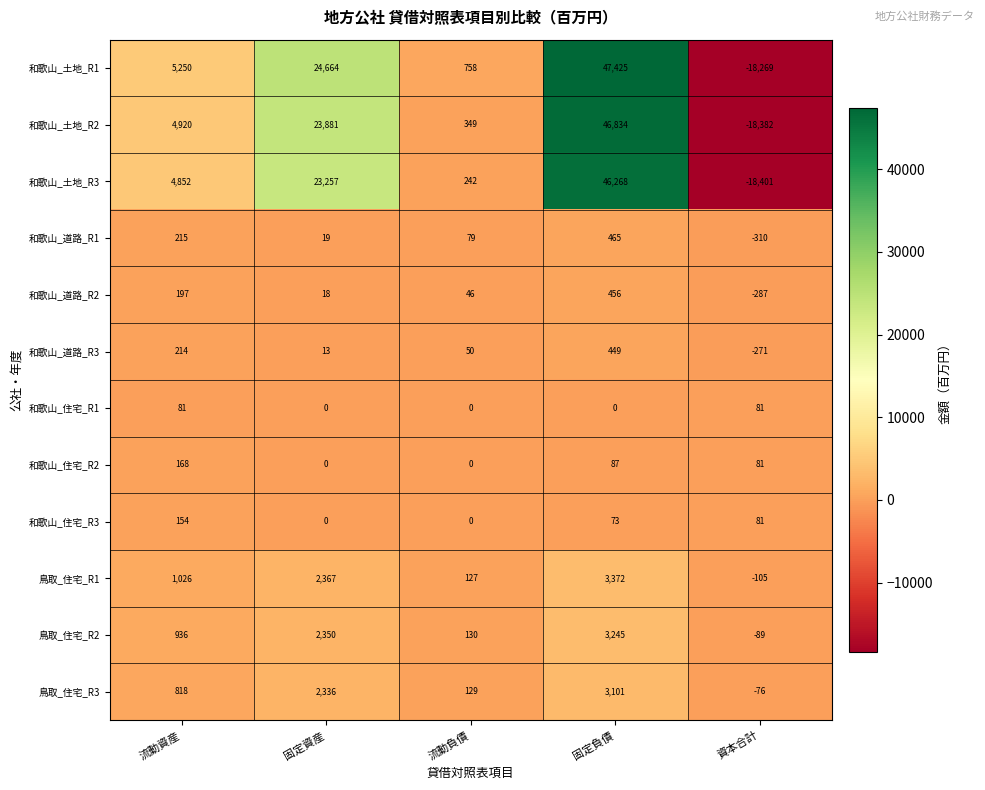

What is the total value across all series at 固定負債?

151775